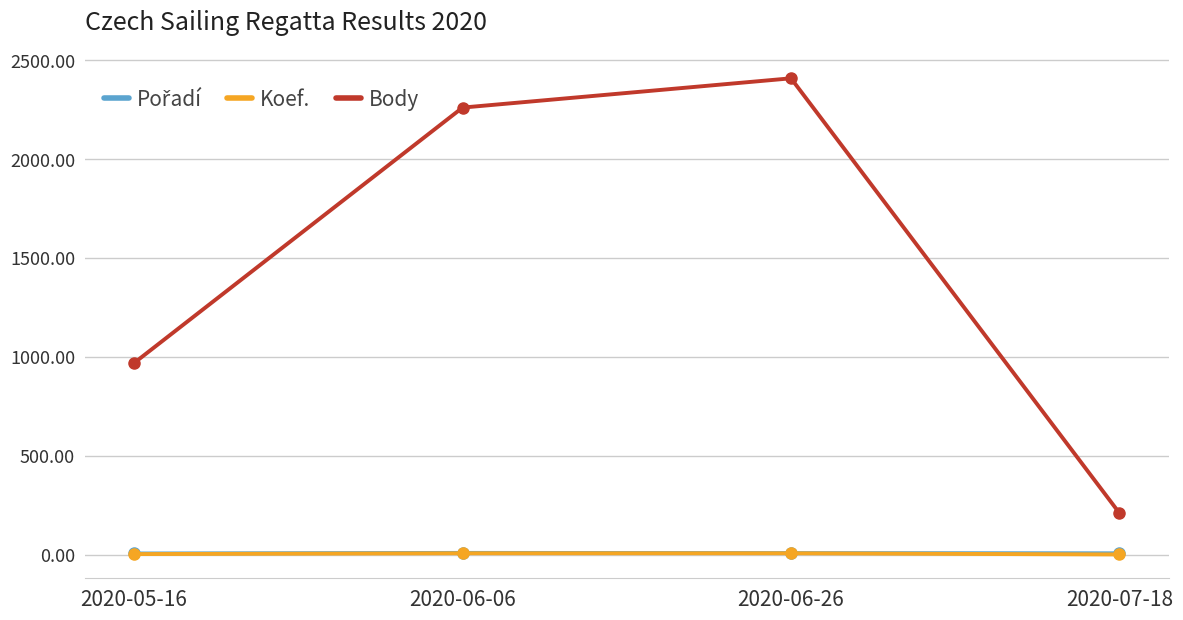

True or false: Body and Koef. intersect in this chart.

False